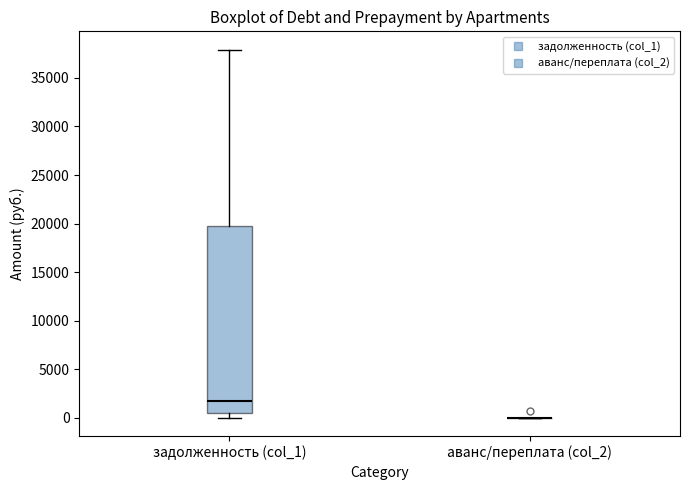

Reading left to right, transcribe this box plot: for each box, give where its median line is, the range the box spans, and where its two whiskers end, as read against the y-axis. The values are not printed on the chart, so give them approximately, as read against the axis.

задолженность (col_1): median 1500, box 500 to 20000, whiskers 0 to 38000
аванс/переплата (col_2): box collapsed to a line at 0, whiskers 0 to 0